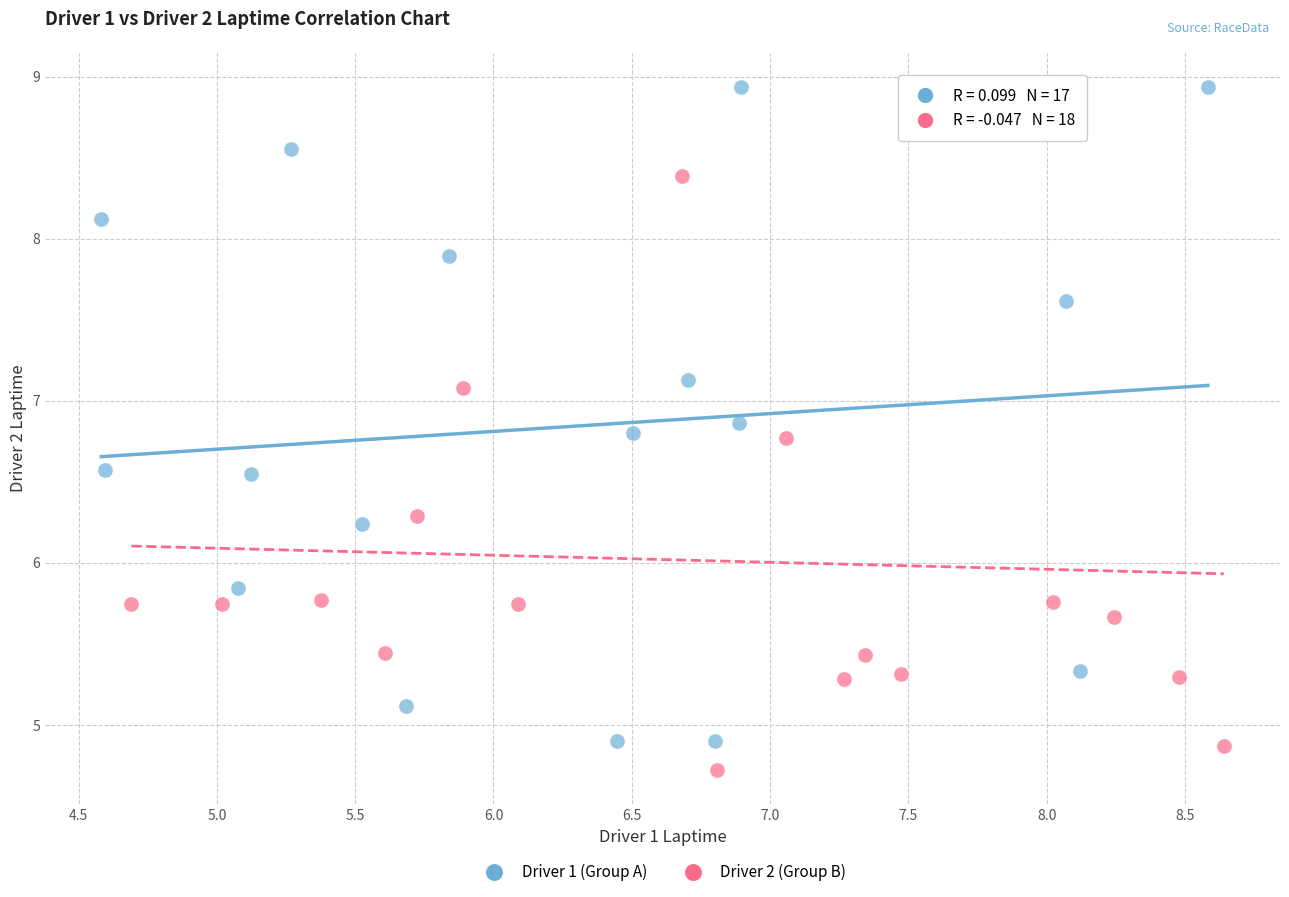

What are all the series names shown in the legend?

Driver 1 (Group A), Driver 2 (Group B)